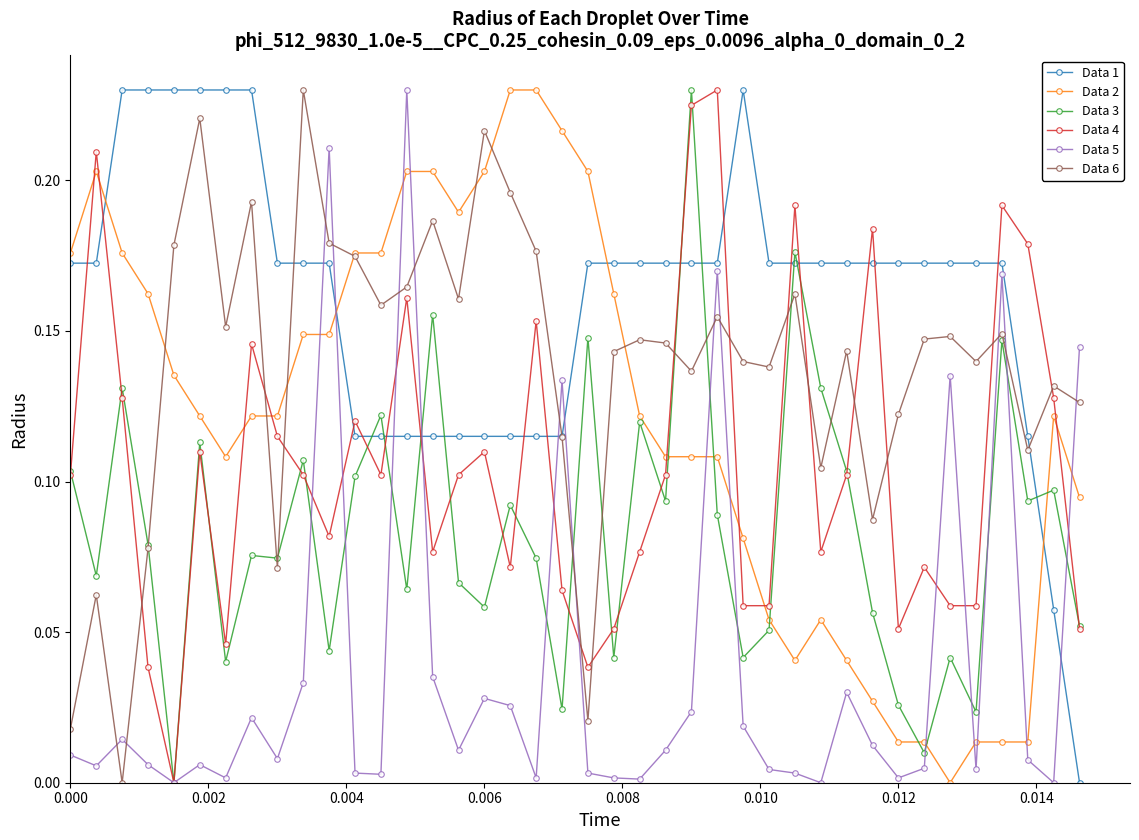

After their last crossing, which series has the higher values: Data 5 or Data 6?

Data 5